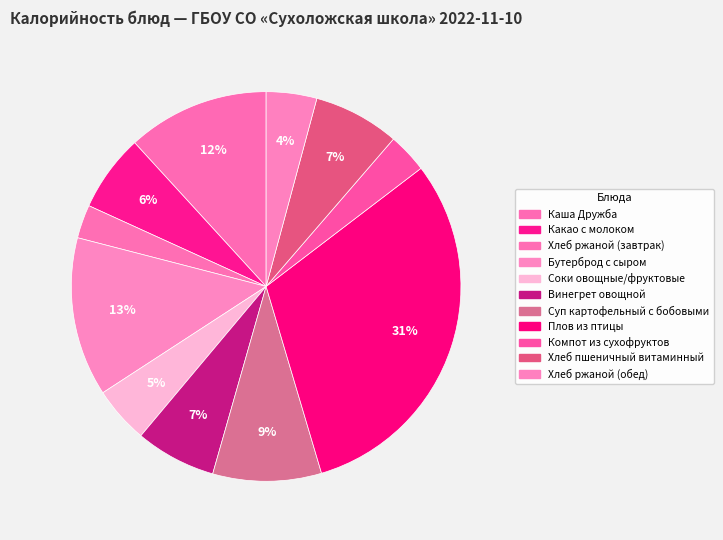

Combined, what portion of the pie is Плов из птицы and Хлеб ржаной (обед)?

35.0%